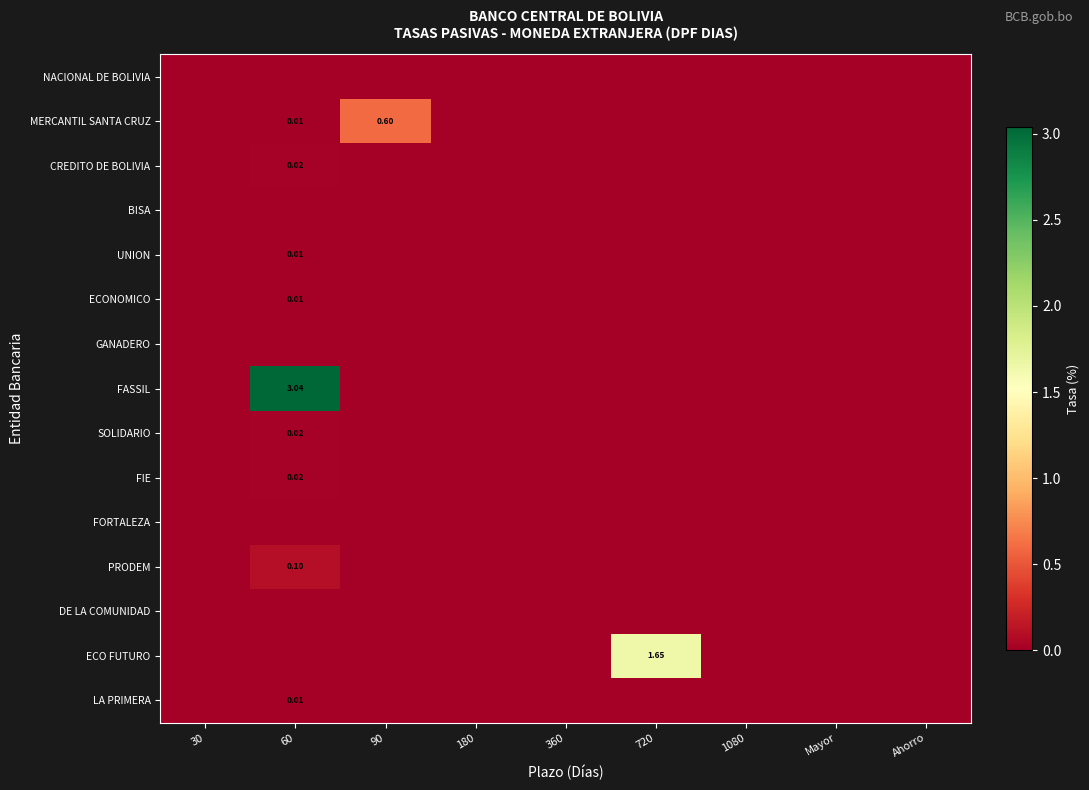

True or false: GANADERO has a value of 0.0 at Ahorro.

True